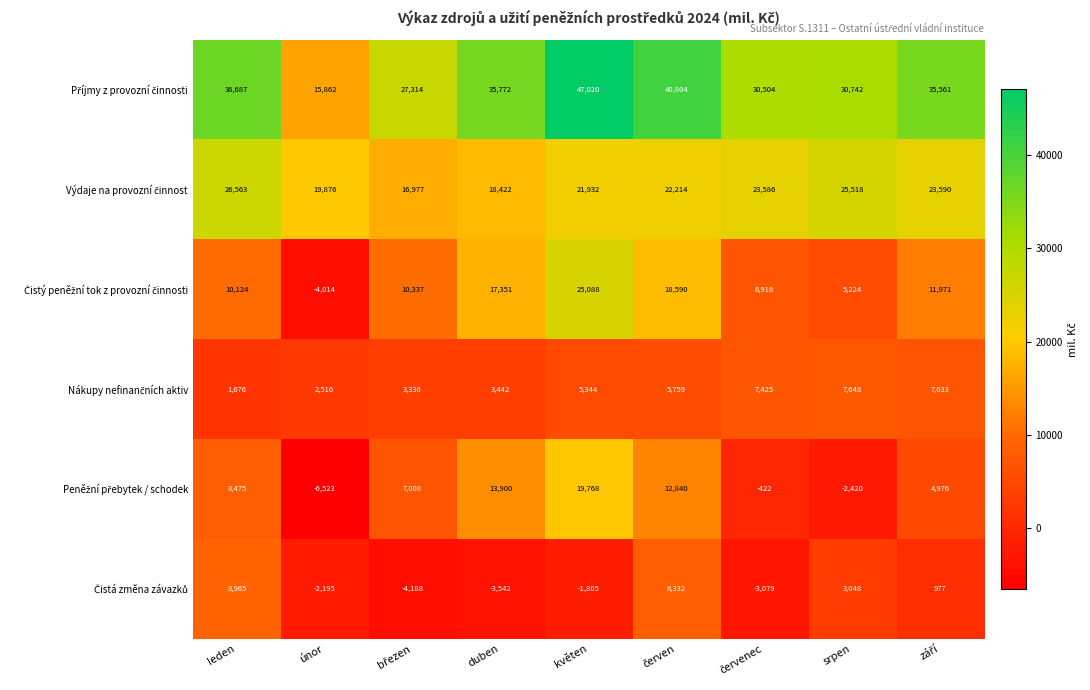

Which label corresponds to the smallest value in the chart?

únor